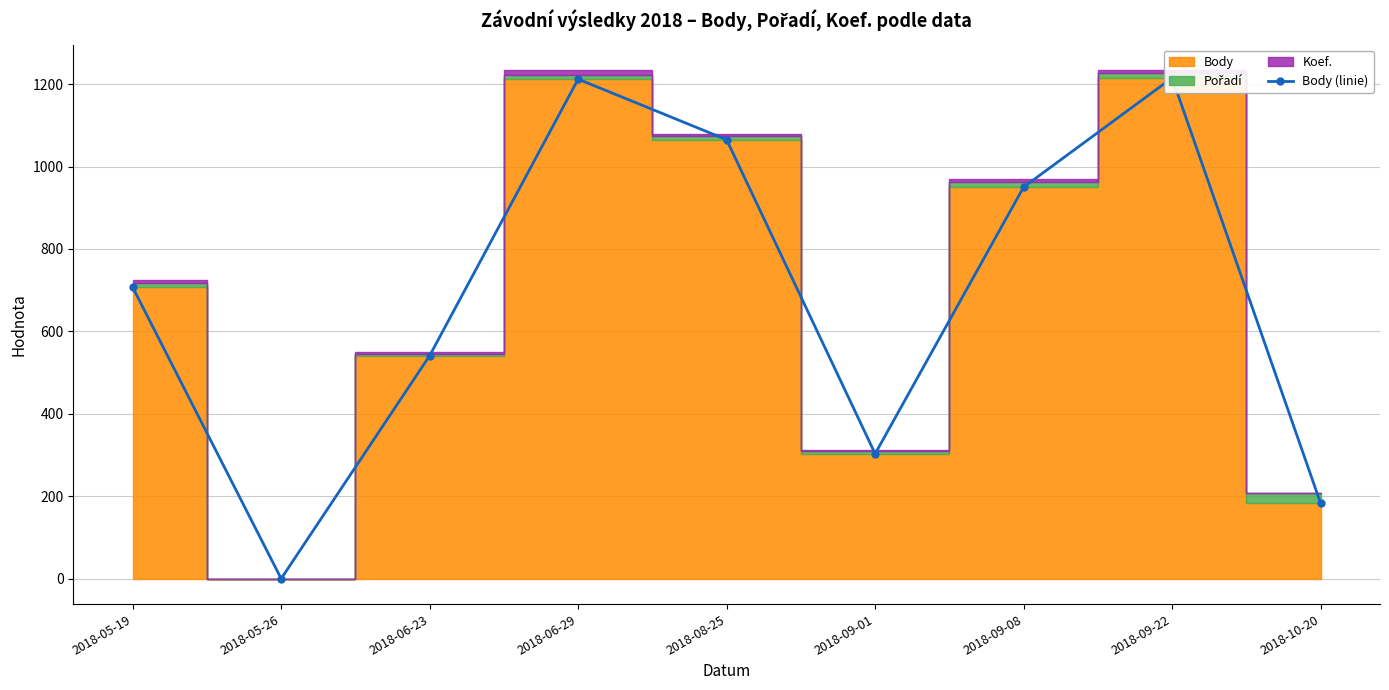

Reading left to right, list all the values displayed in this chart.

2018-05-19=707	2018-05-26=0	2018-06-23=541	2018-06-29=1212	2018-08-25=1065	2018-09-01=303	2018-09-08=950	2018-09-22=1215	2018-10-20=183